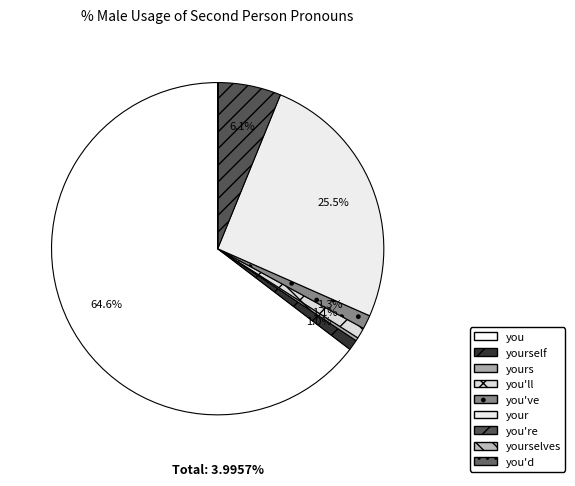

What percentage do yours and you'd together represent?

0.3%